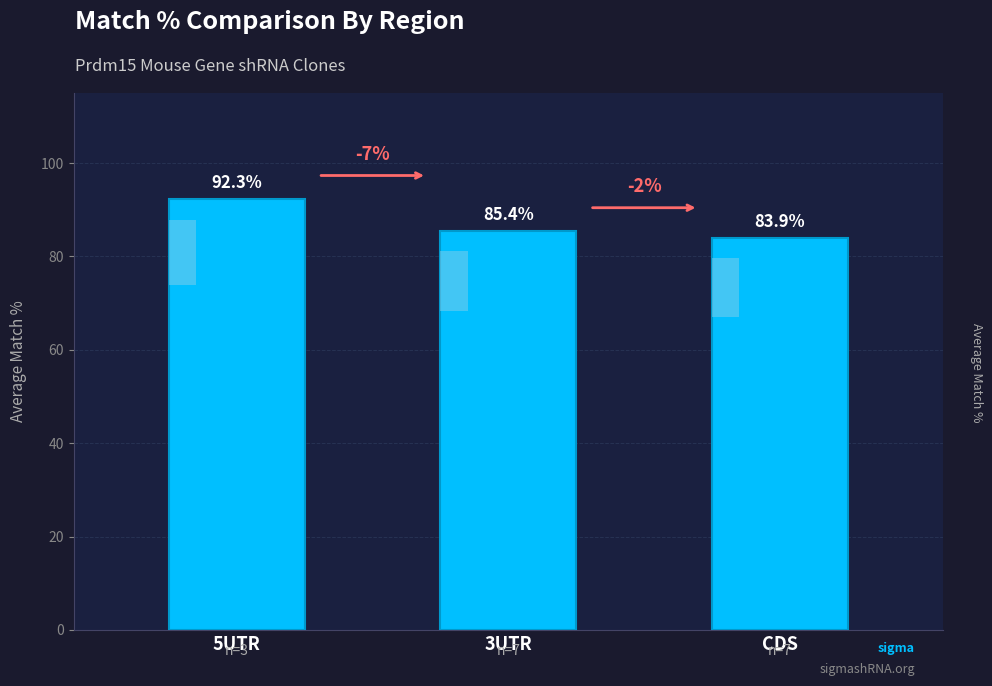

Which label corresponds to the largest value in the chart?

5UTR